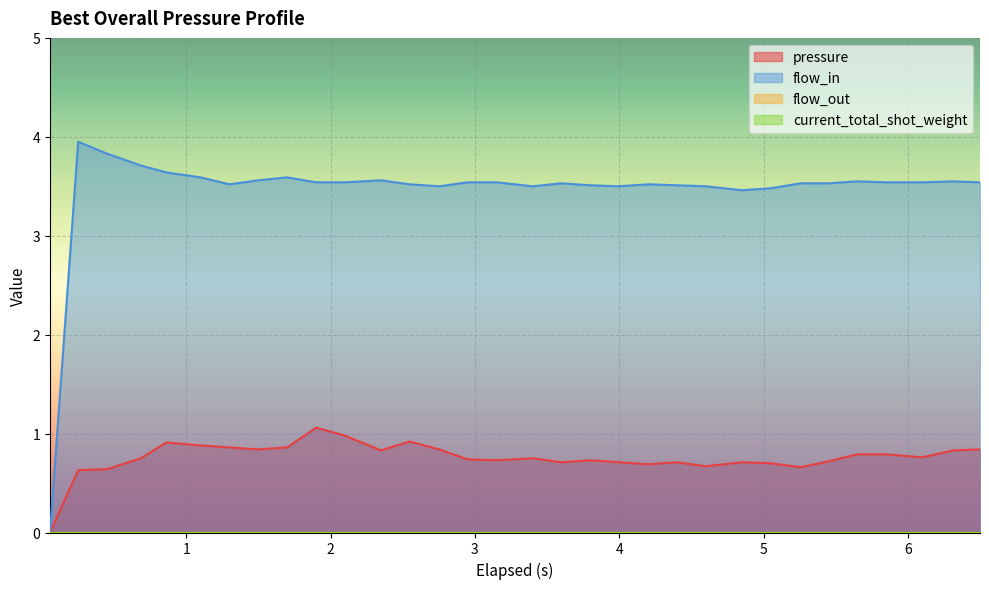

What is the value of the pressure point at the 25th from the left?

0.7